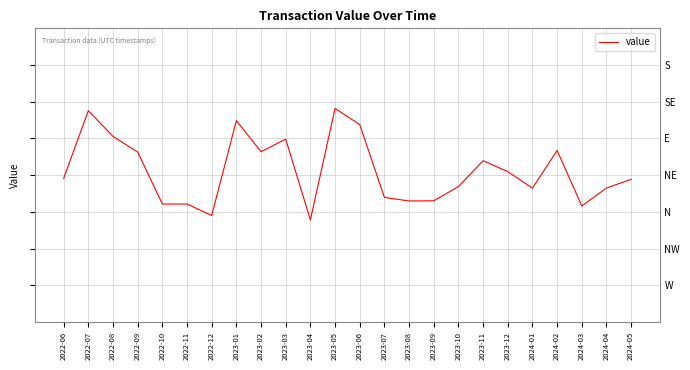

Rank the categories by value from lowest to highest.

2023-04, 2022-12, 2024-03, 2022-11, 2022-10, 2023-08, 2023-09, 2023-07, 2024-01, 2024-04, 2023-10, 2024-05, 2022-06, 2023-12, 2023-11, 2022-09, 2023-02, 2024-02, 2023-03, 2022-08, 2023-06, 2023-01, 2022-07, 2023-05